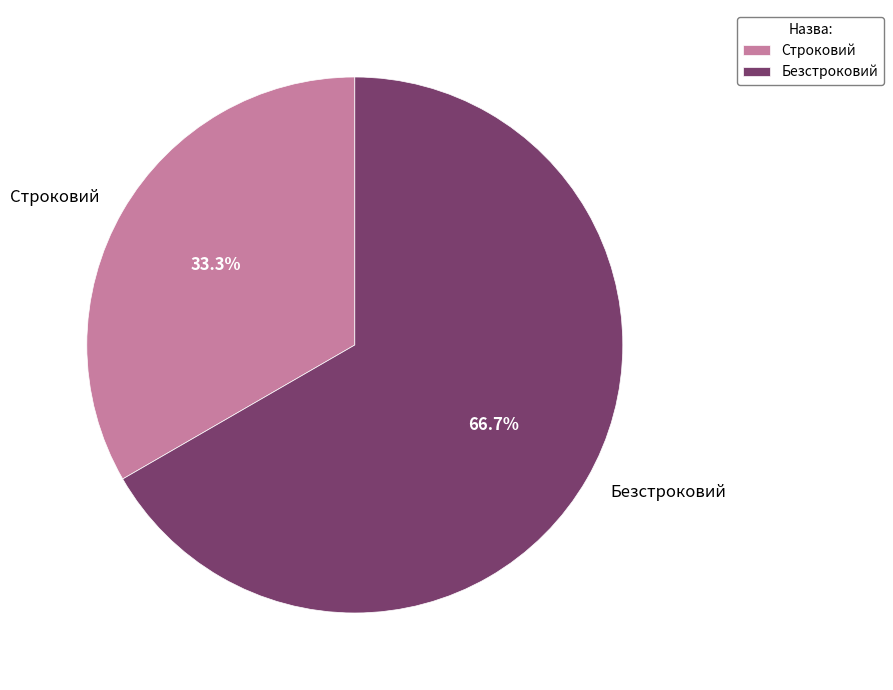

What is the largest slice in the pie chart?

Безстроковий